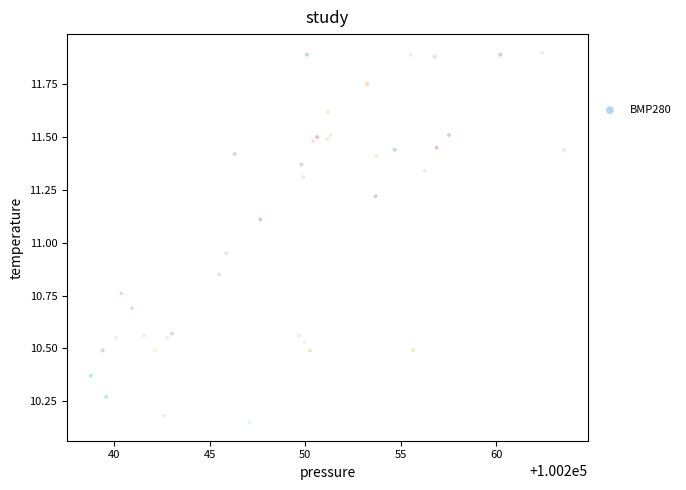

What is the range of X values (max minus min)?

24.8